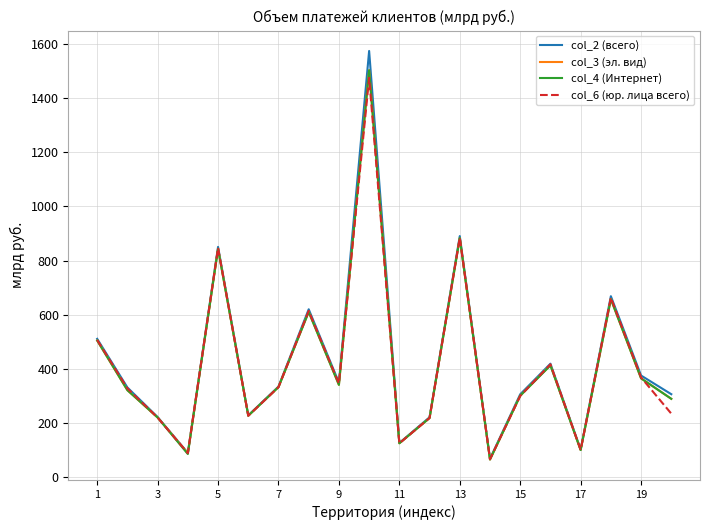

Does the chart have visible grid lines?

Yes